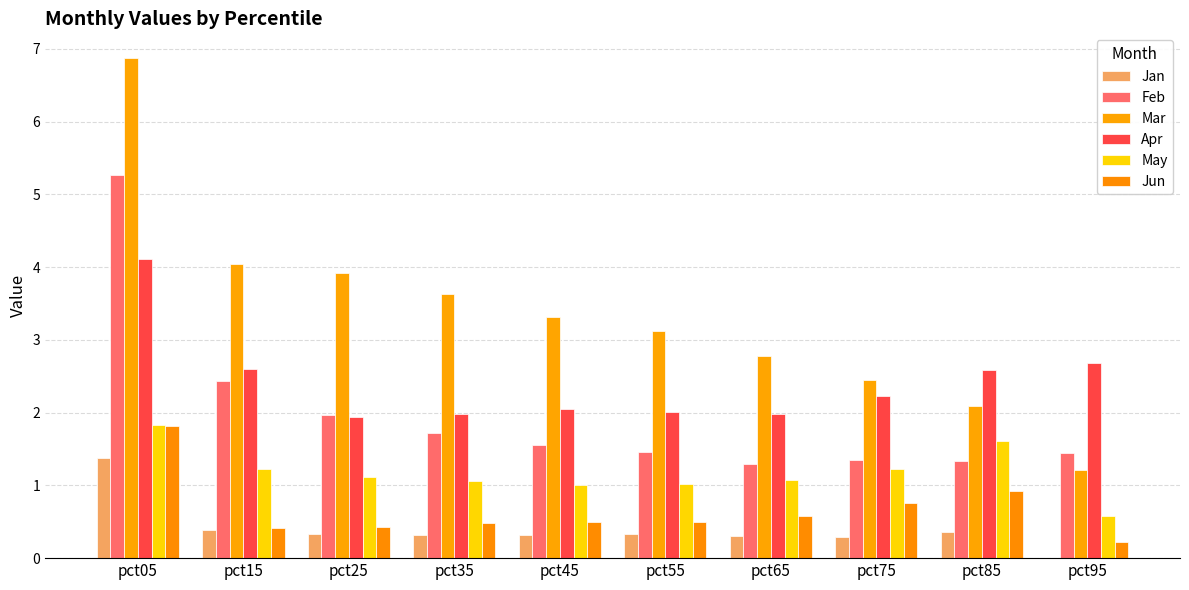

How many distinct data groups are displayed?

6